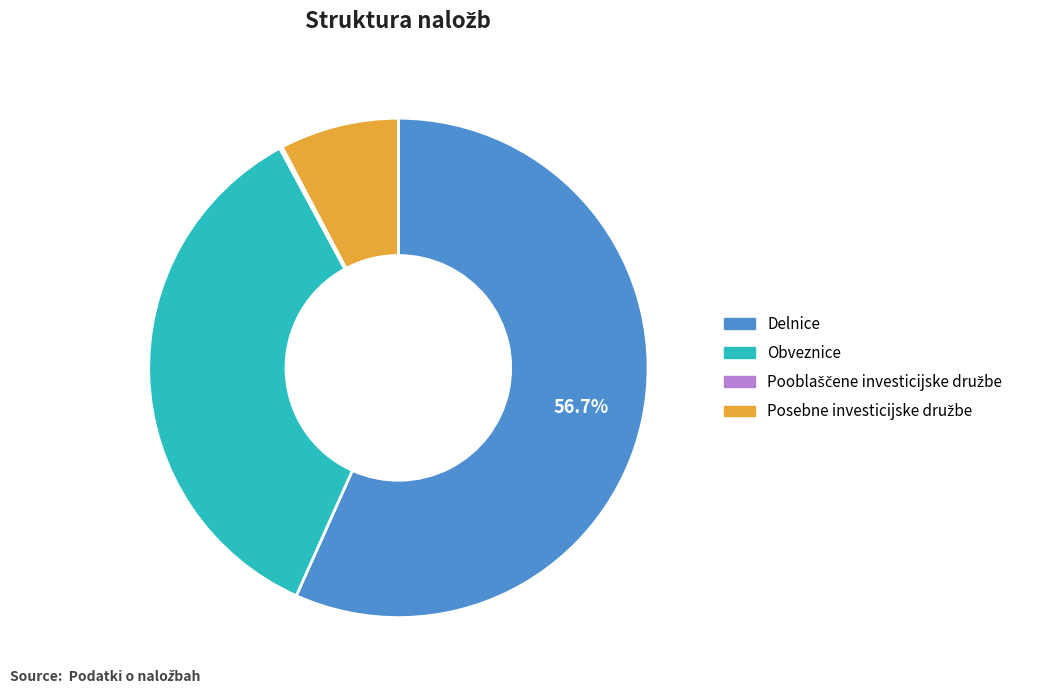

Is it true that Delnice is 63% of the pie?

False